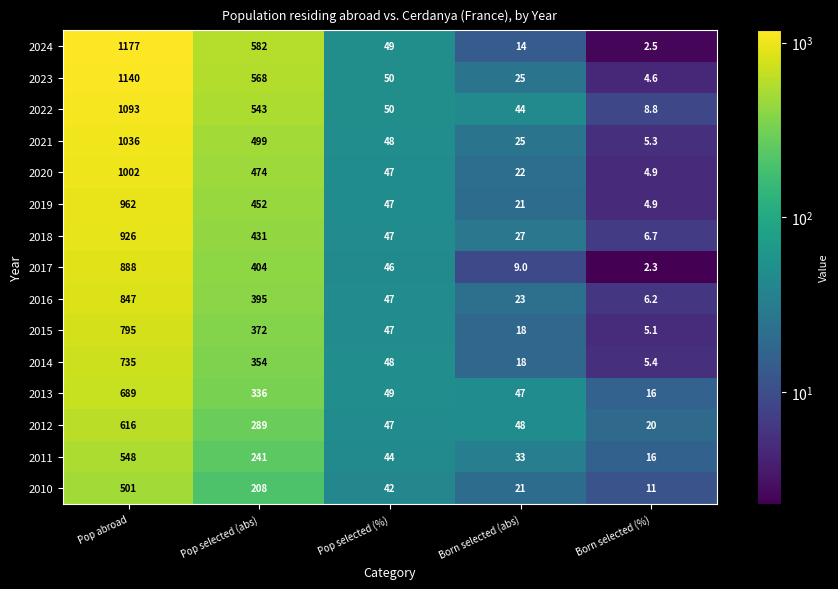

What is the total value across all series at Born selected (%)?

119.7